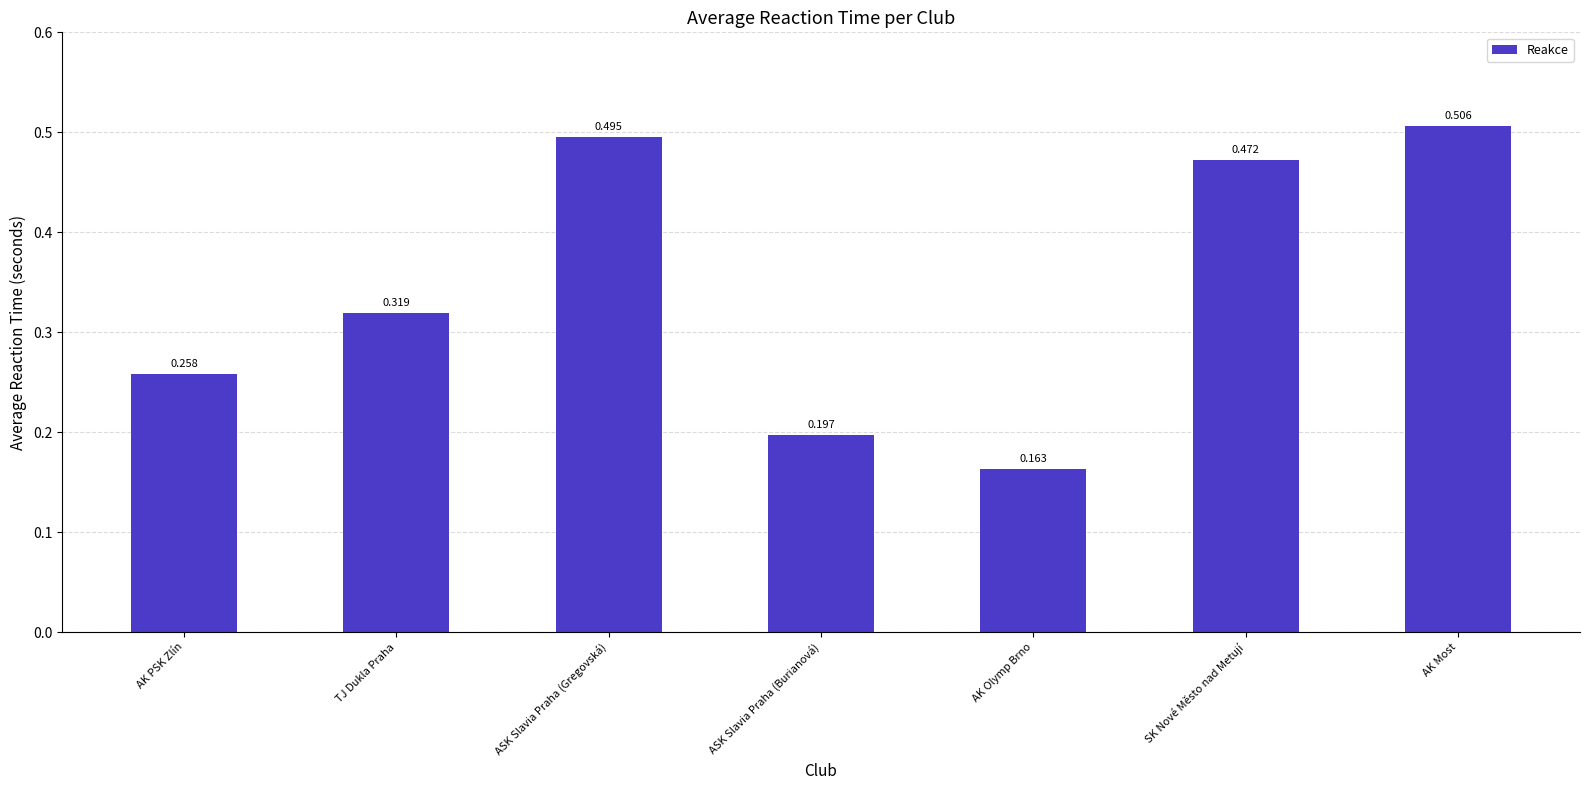

List the labels in order of value, smallest first.

AK Olymp Brno, ASK Slavia Praha (Burianová), AK PSK Zlín, TJ Dukla Praha, SK Nové Město nad Metují, ASK Slavia Praha (Gregovská), AK Most